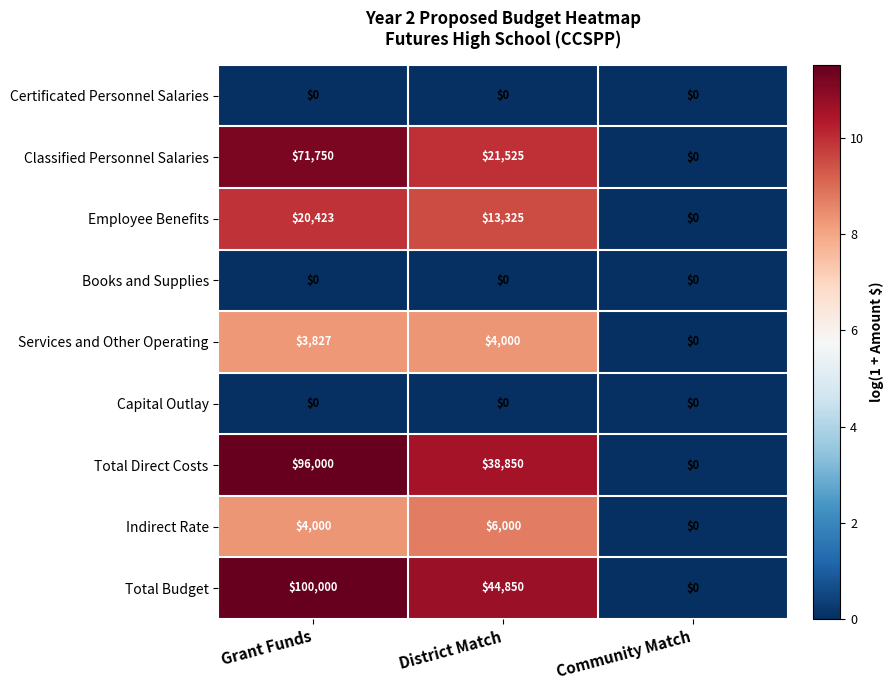

At which category is the sum across all series the highest?

Grant Funds